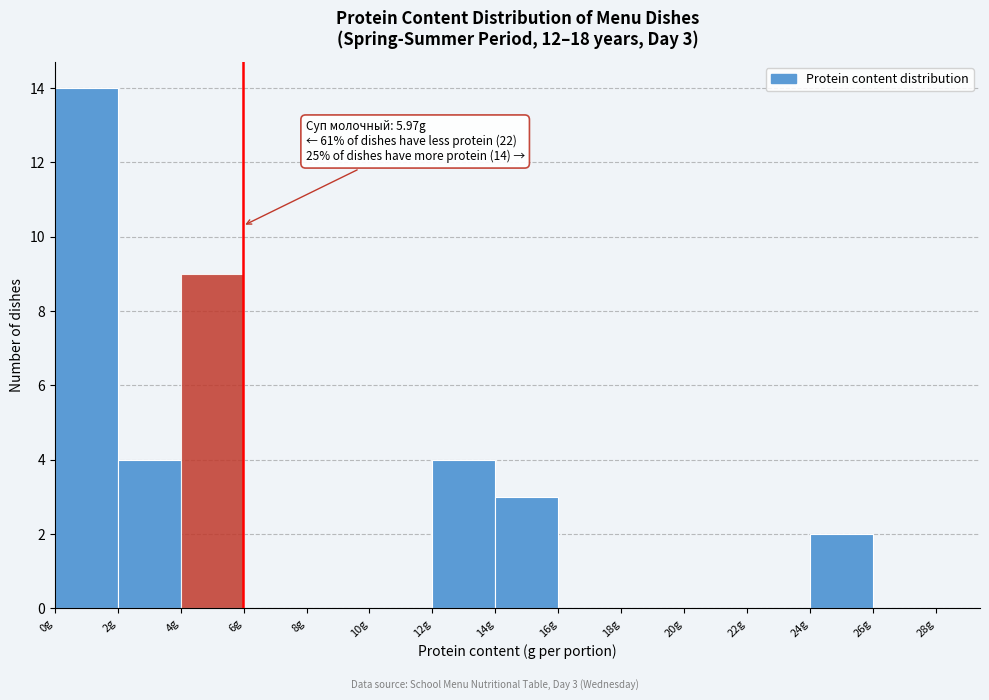

Which range on the x-axis has the tallest bar?

0 to 2